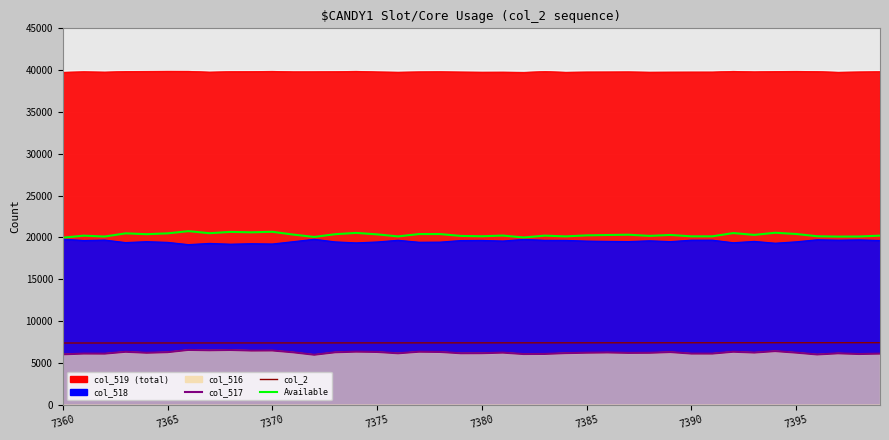

At which label is col_2 closest to 7379?

19